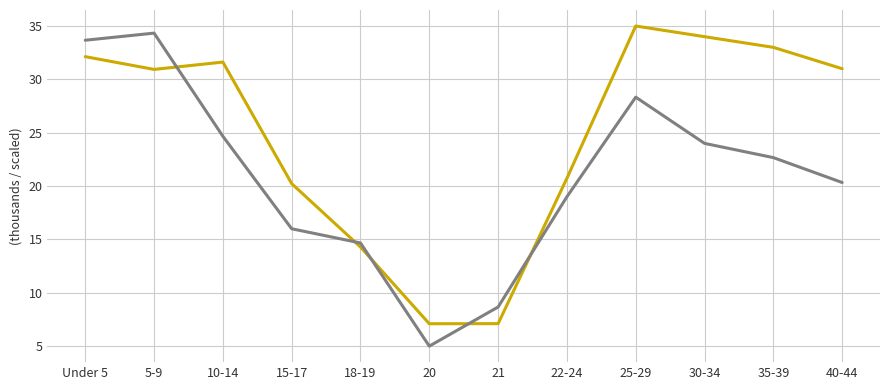

What is the minimum value shown in the chart?

5.0